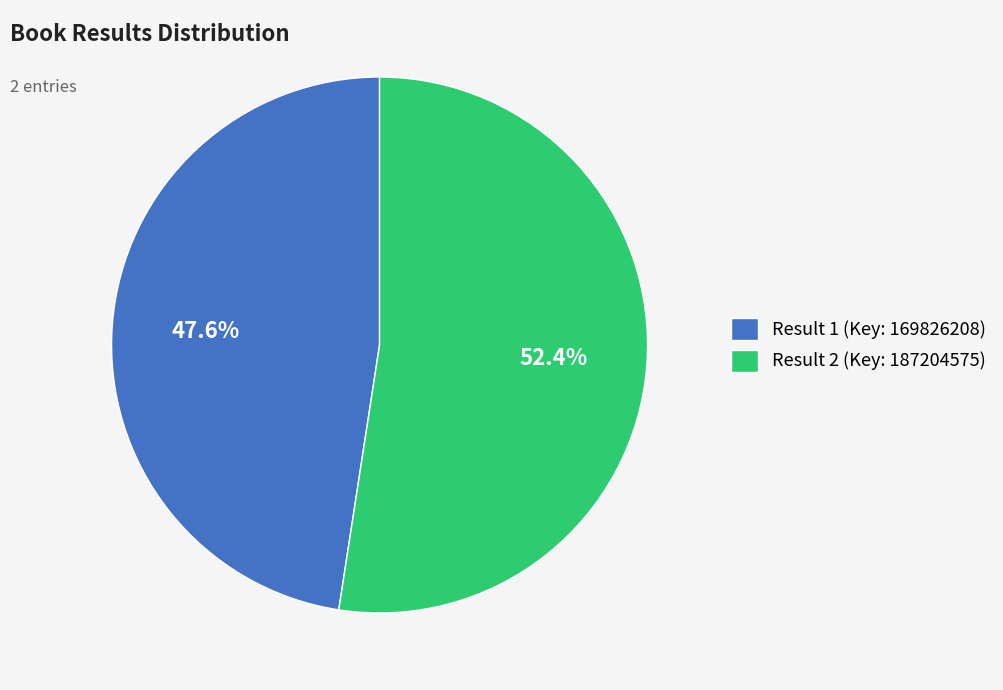

Does Result 2 (Key: 187204575) account for over 50% of the chart?

Yes